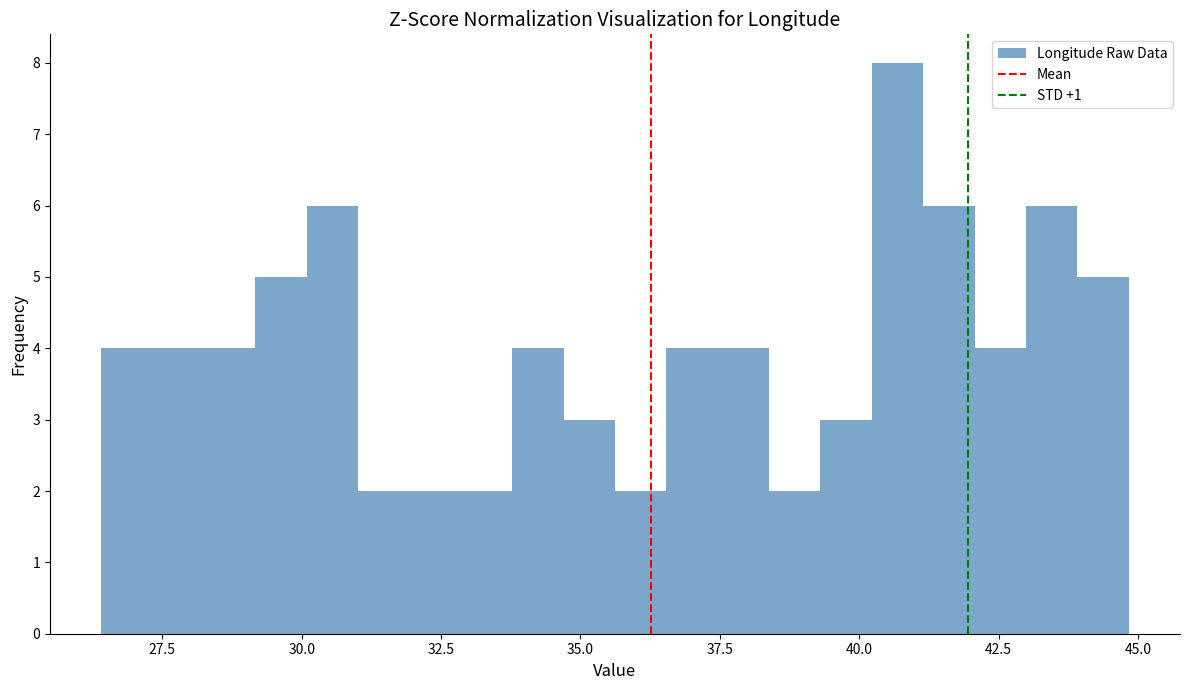

Read against the x-axis, roughly where is the centre of the tallest bar?

40.5